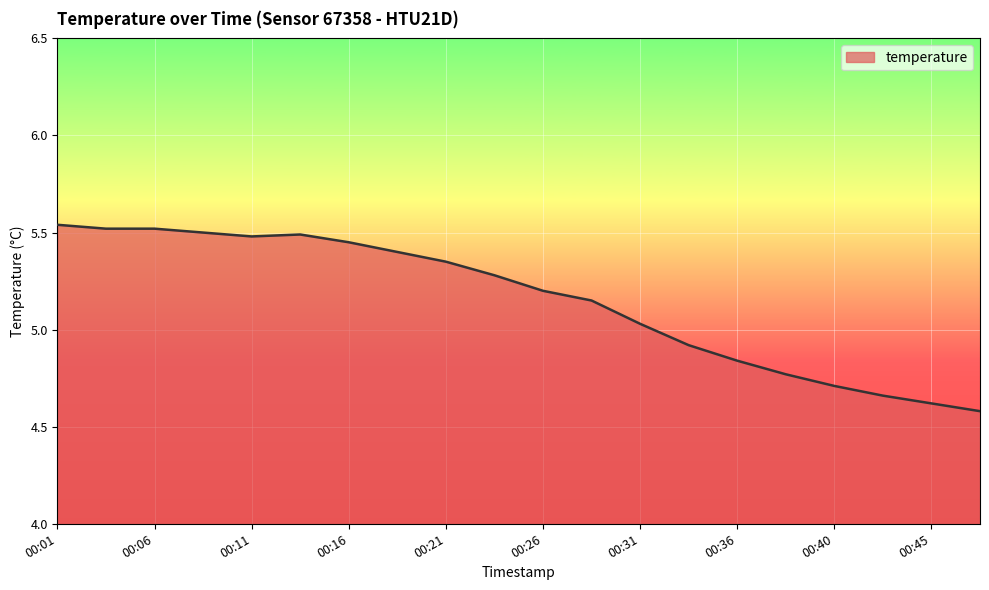

What is the smallest value displayed?

4.6